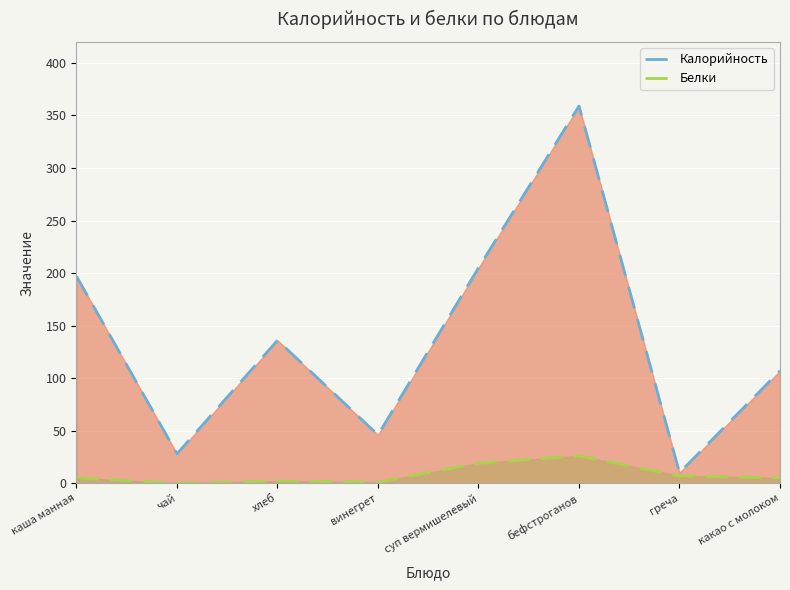

What is the sum of the Калорийность values at винегрет and какао с молоком?

153